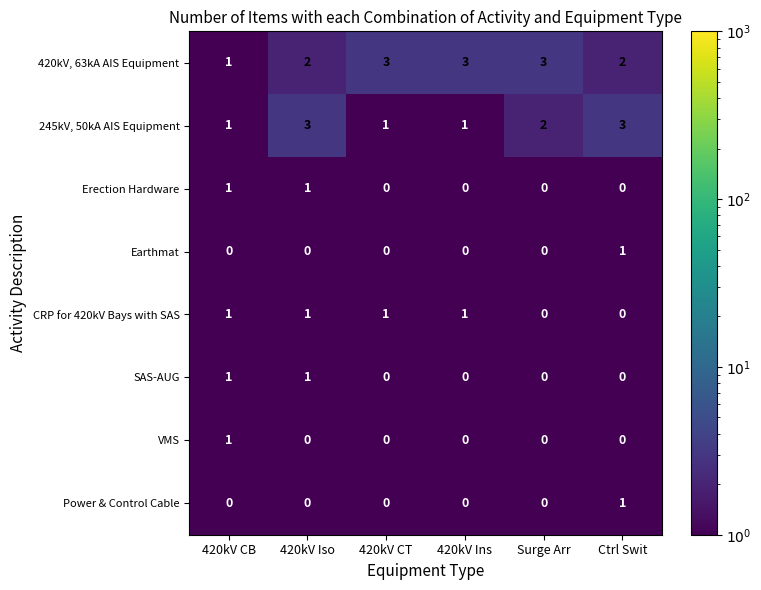

Where is 245kV, 50kA AIS Equipment nearest to the value 2?

Surge Arr